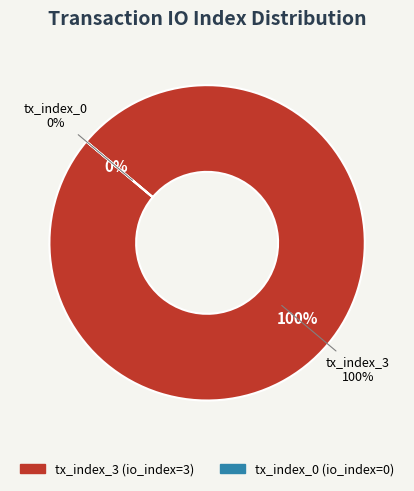

Count the number of slices in the pie.

2